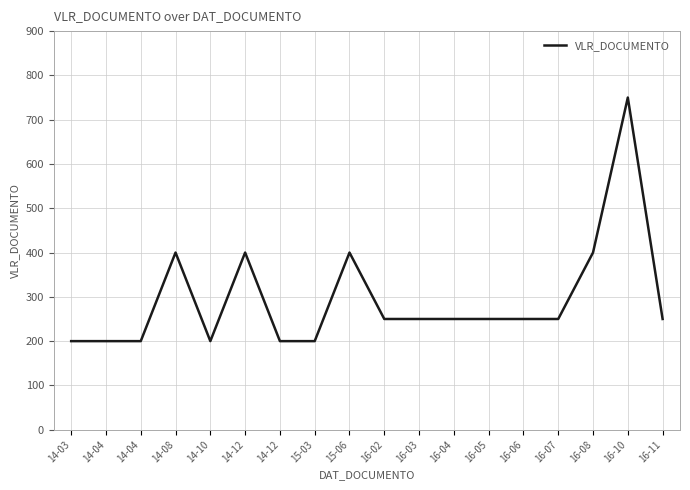

How many lines are shown in the chart?

1